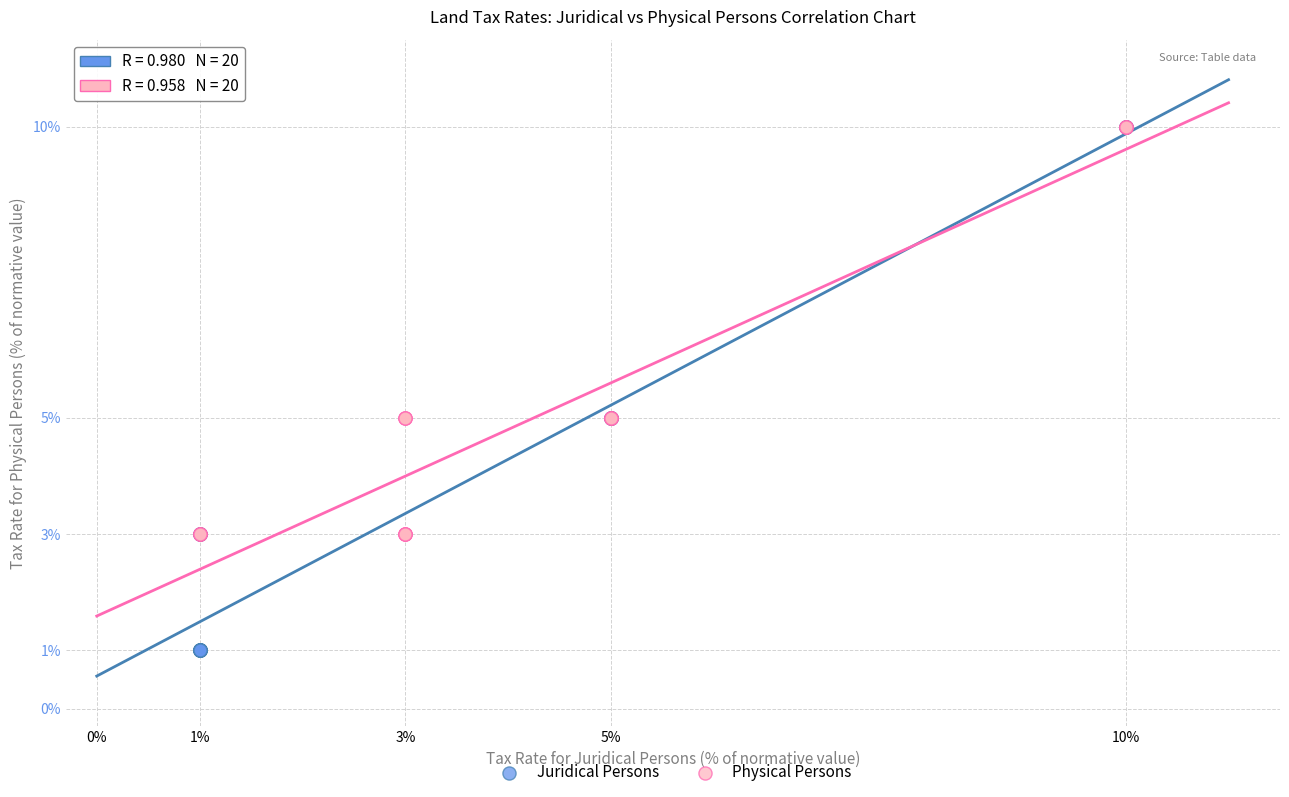

Which series contains the lowest Y value?

Juridical Persons